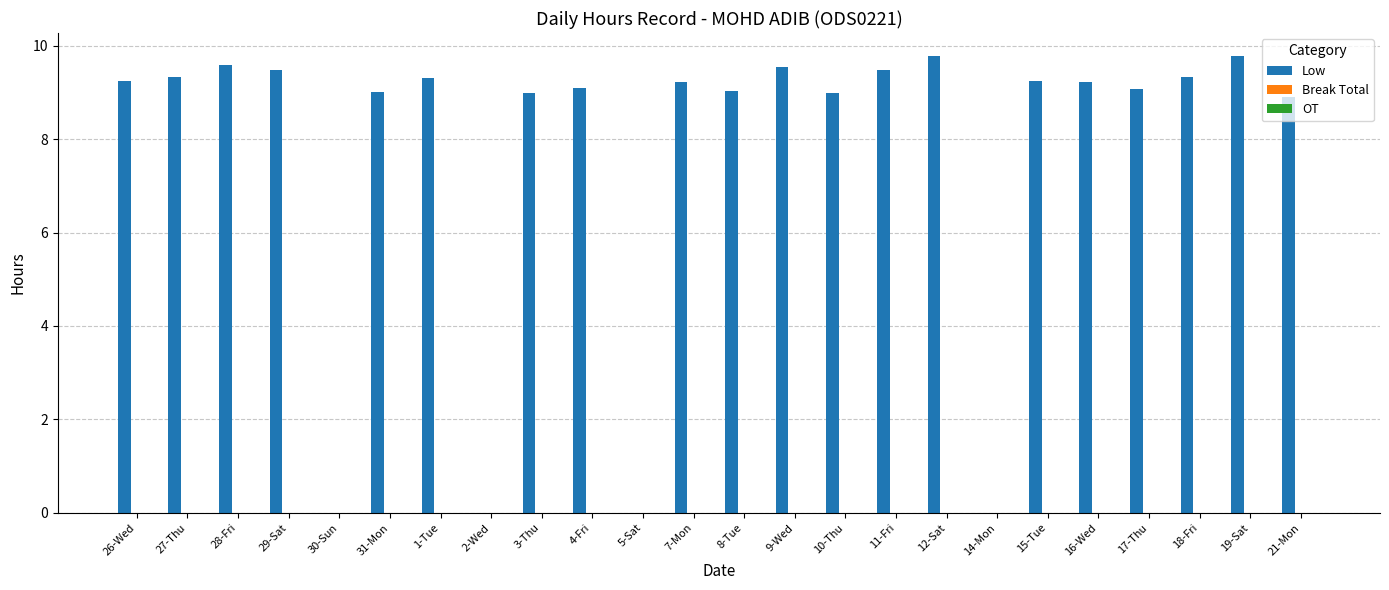

True or false: the data shows 9.2 at 26-Wed.

True